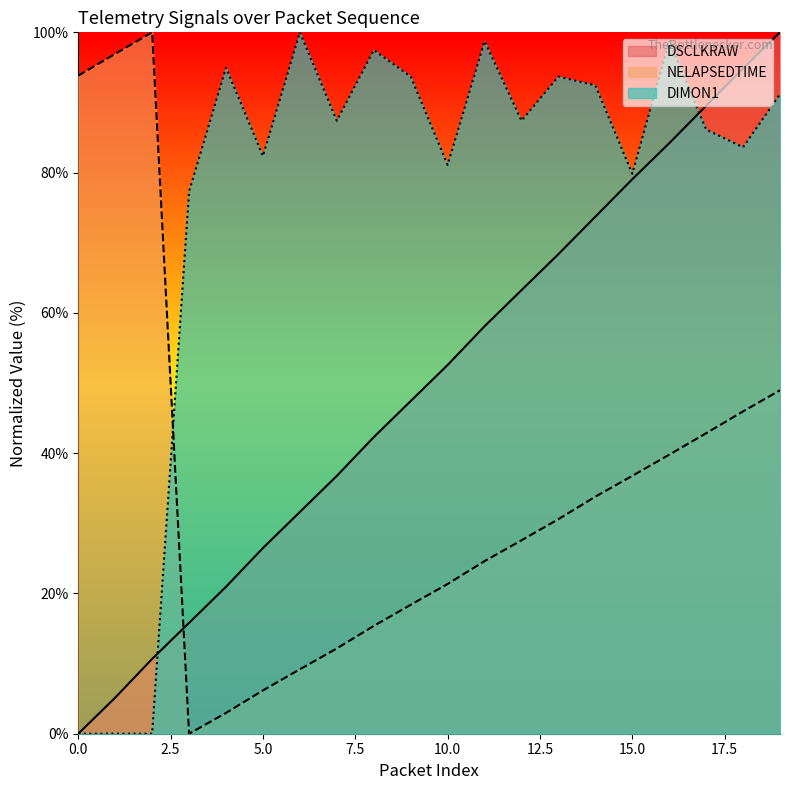

Reading left to right, list all the values displayed in this chart.

DSCLKRAW: 0=0.0	1=5.1	2=10.7	3=15.8	4=21.0	5=26.5	6=31.6	7=36.8	8=42.3	9=47.4	10=52.6	11=58.1	12=63.2	13=68.4	14=73.7	15=79.0	16=84.2	17=89.5	18=94.9	19=100.0
NELAPSEDTIME: 0=93.8	1=96.9	2=100.0	3=0.0	4=3.0	5=6.2	6=9.2	7=12.2	8=15.4	9=18.4	10=21.3	11=24.6	12=27.6	13=30.6	14=33.8	15=36.8	16=39.8	17=42.8	18=46.0	19=49.0
DIMON1: 0=0.0	1=0.0	2=0.0	3=77.3	4=95.0	5=82.4	6=100.0	7=87.4	8=97.5	9=93.7	10=81.1	11=98.7	12=87.4	13=93.7	14=92.4	15=79.8	16=98.7	17=86.1	18=83.6	19=91.2